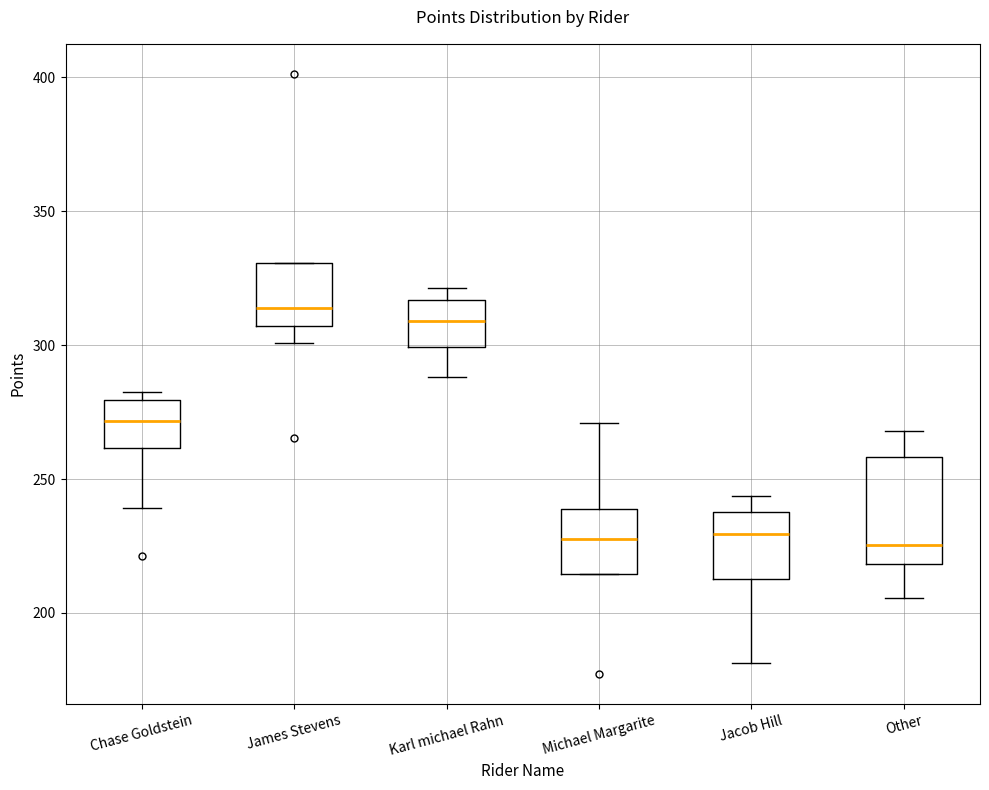

Which box is the tallest, from its lower edge to its upper edge?

Other